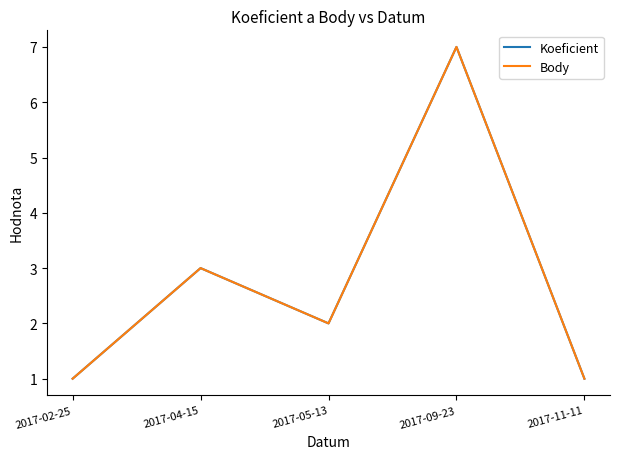

Does the chart have visible grid lines?

No